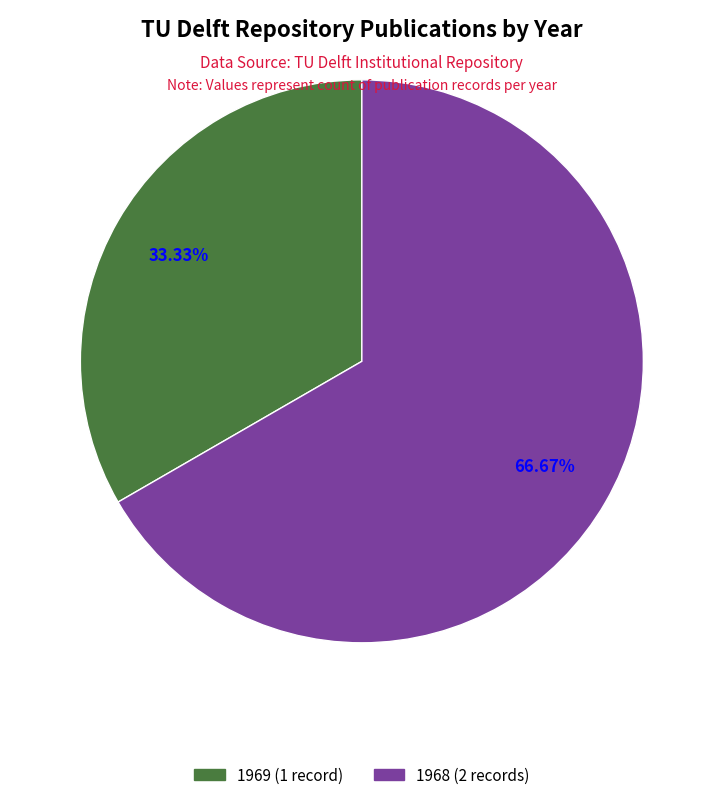

Is there any slice that represents more than half of the pie?

Yes